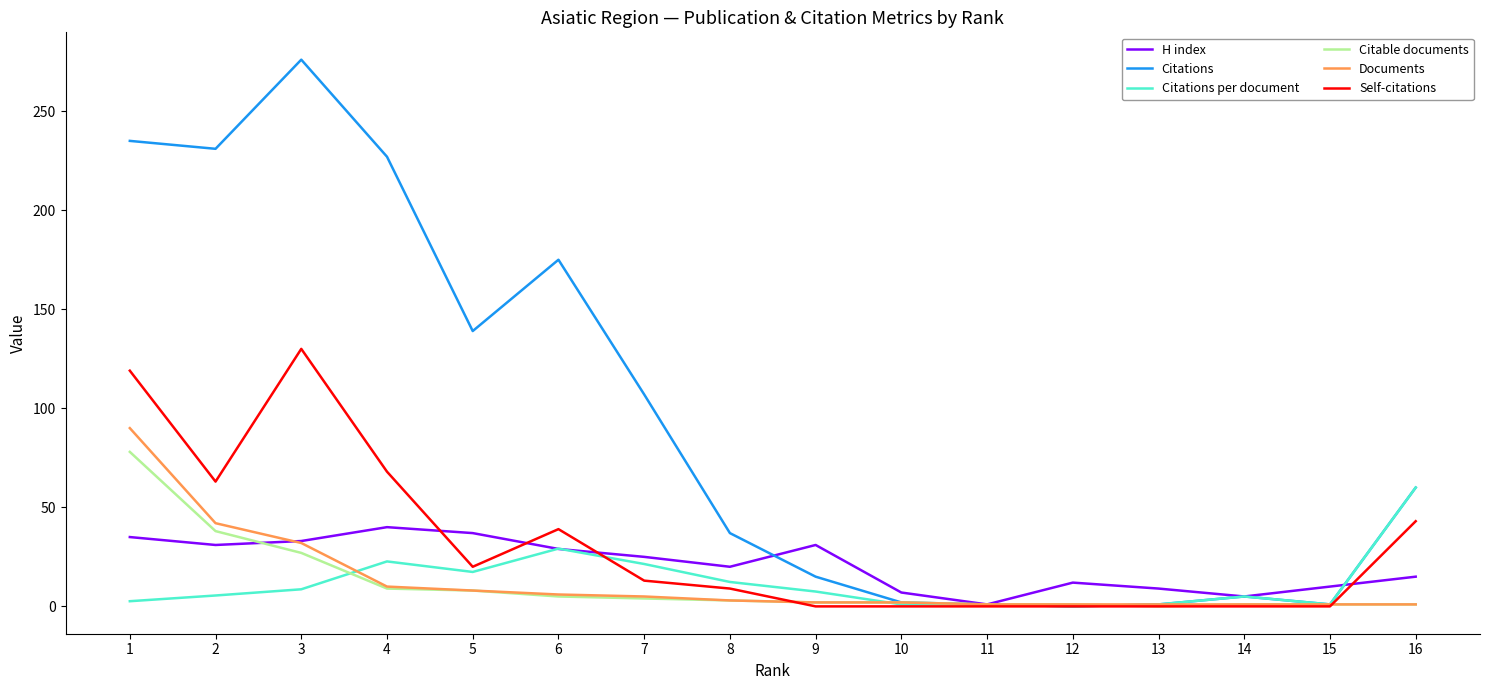

What is the greatest value displayed?

276.0